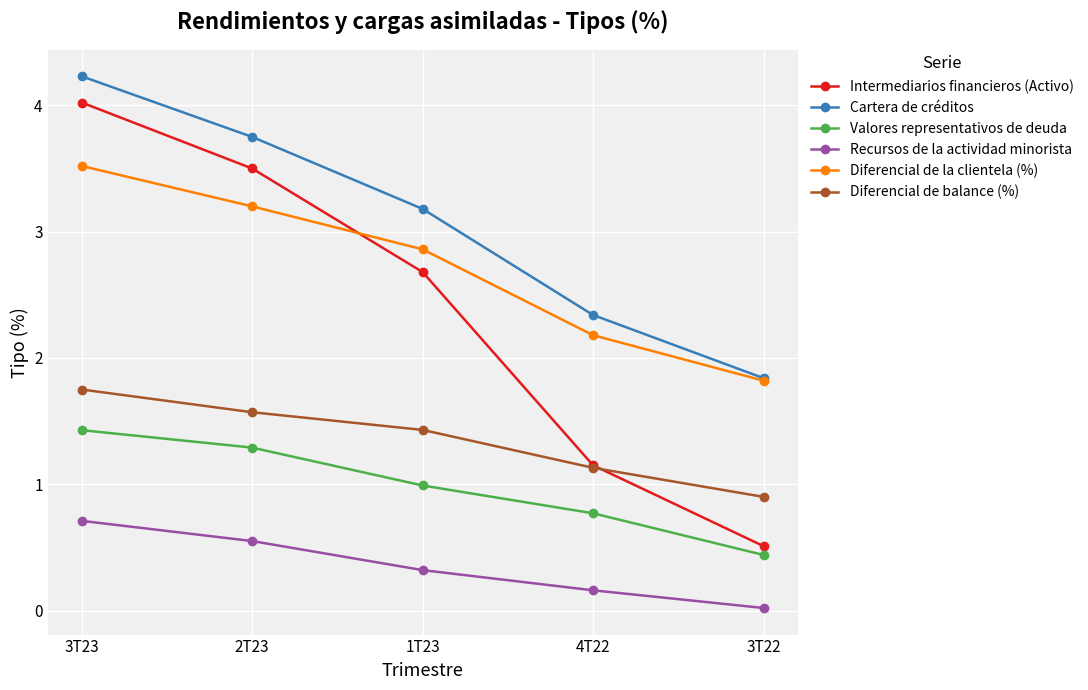

What position from the right is 1T23?

3